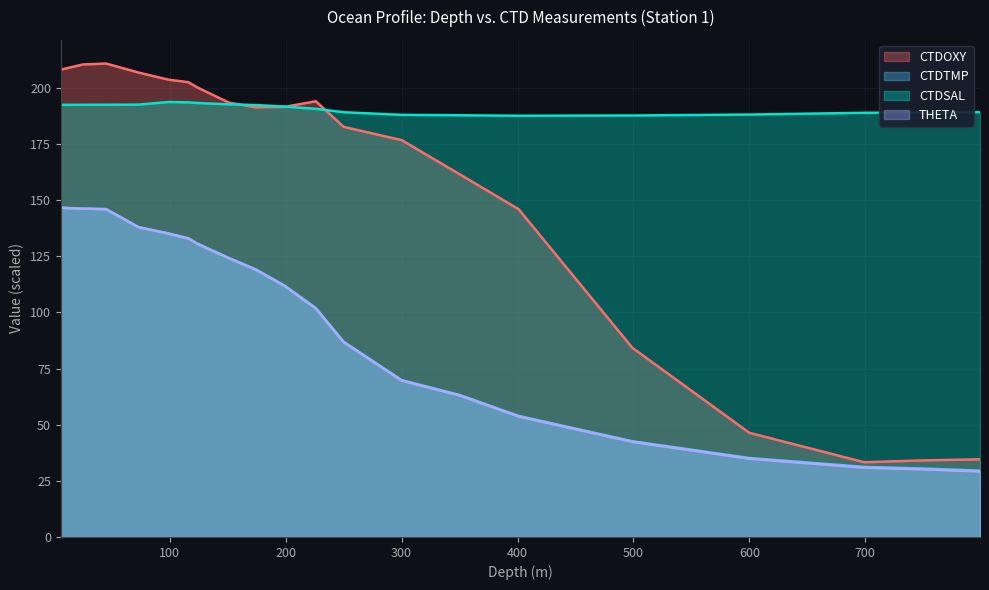

True or false: THETA and CTDOXY intersect in this chart.

False